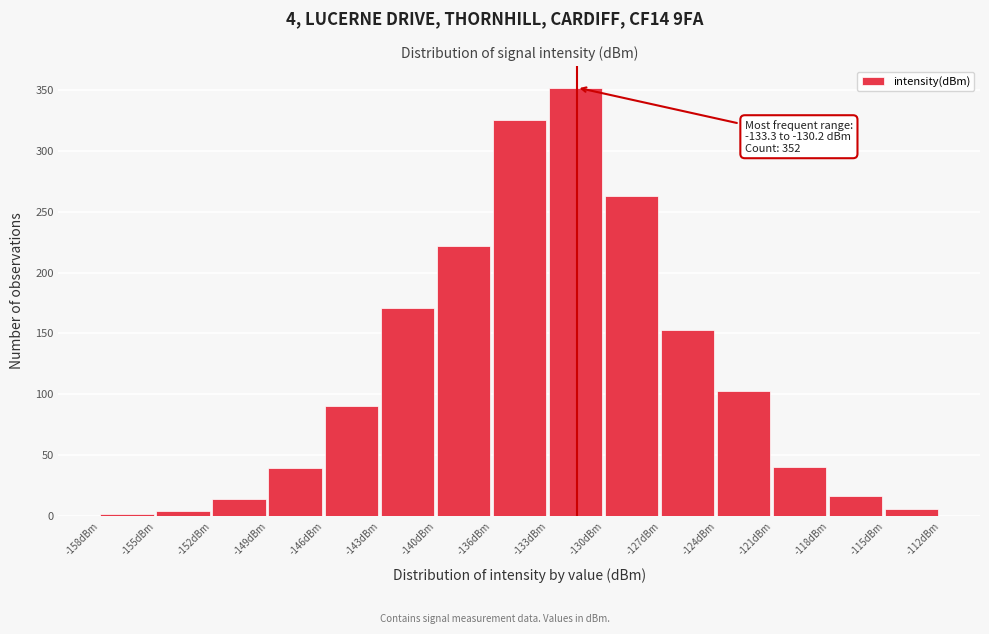

Over which range of the x-axis is the bar tallest?

-133.5 to -130.0